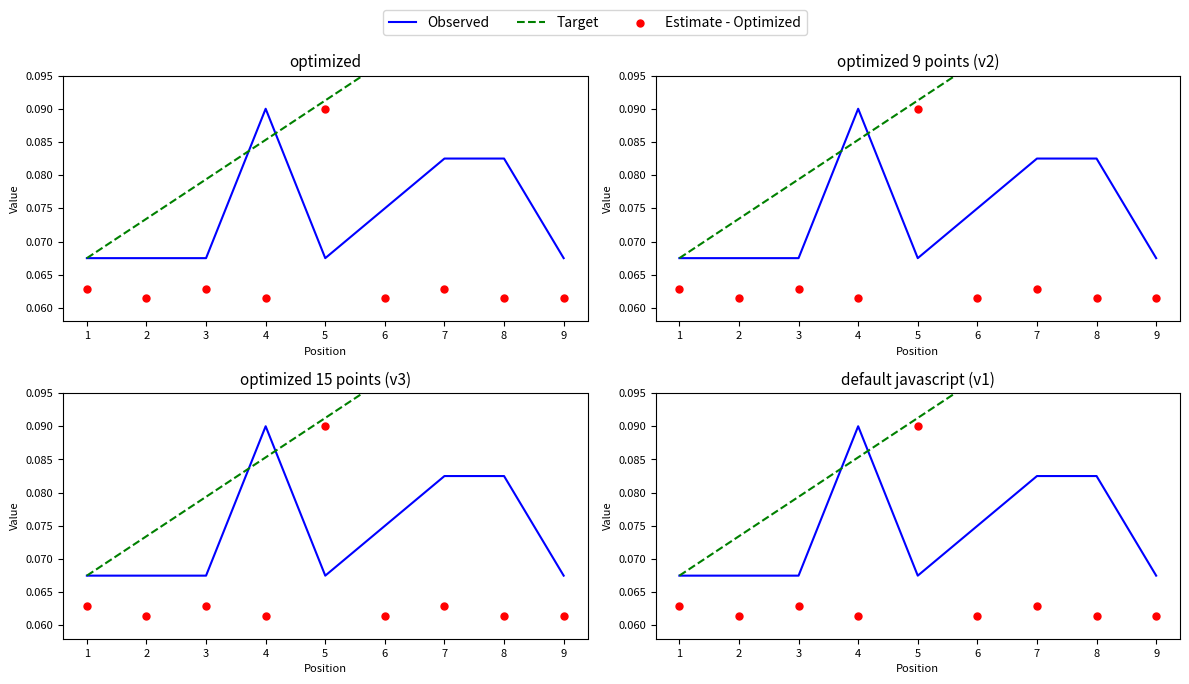

At how many categories does at least one series exceed 0?

9